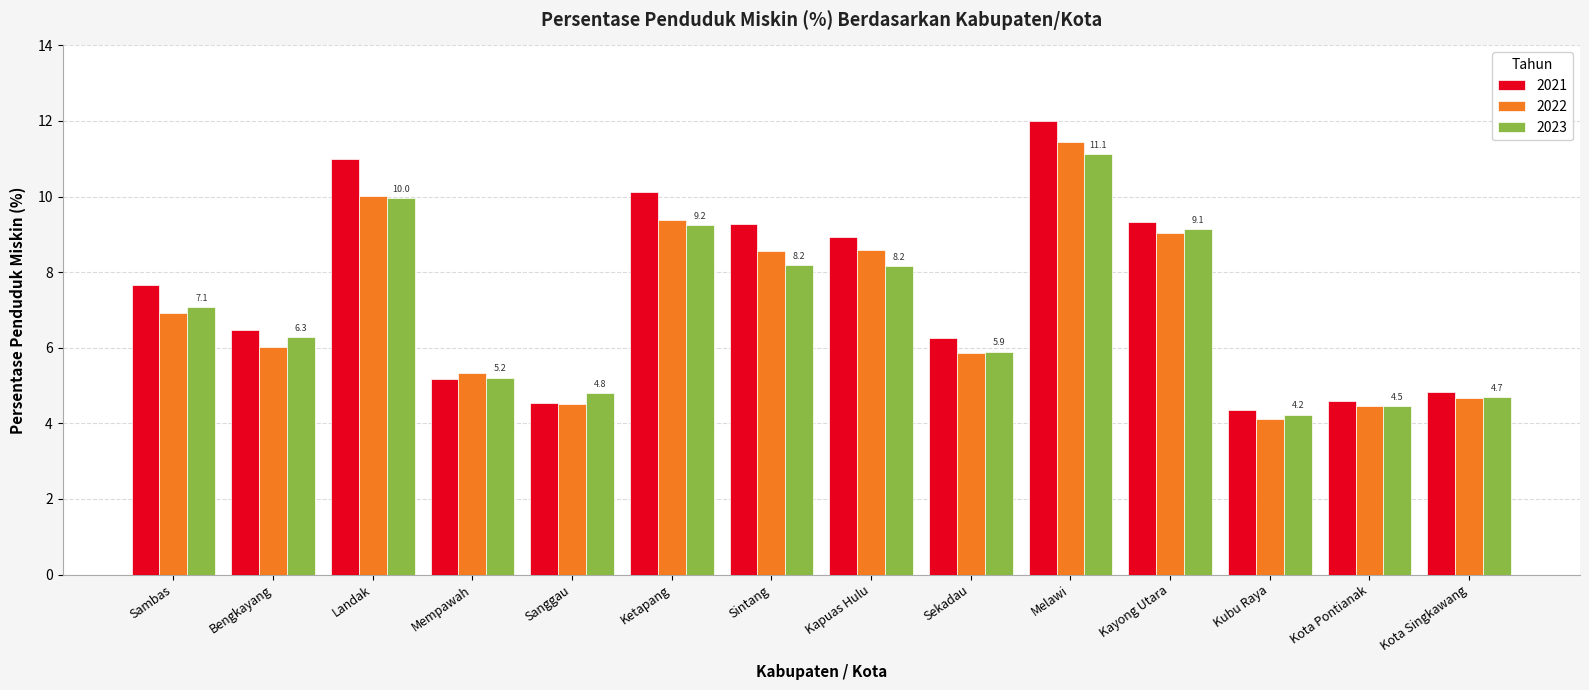

What is the approximate value of 2021 at Sintang?

9.3